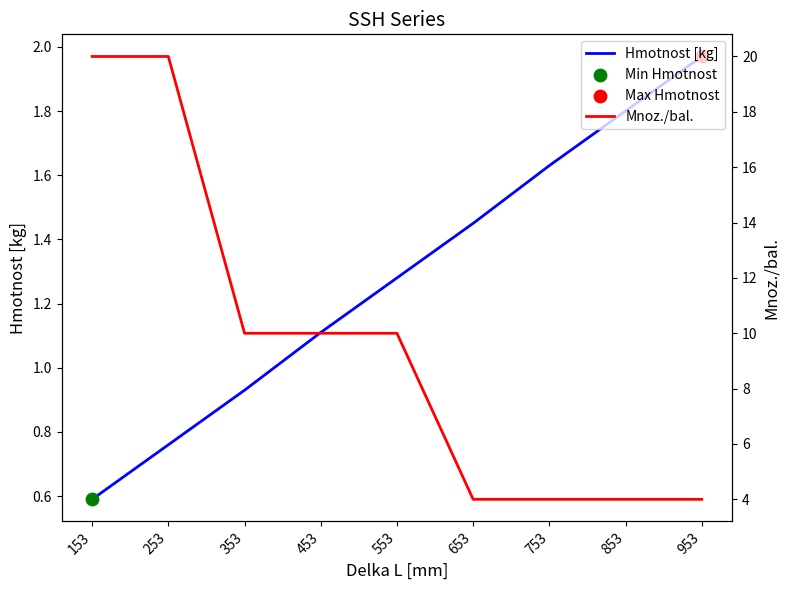

Which series has the largest total across all categories?

Mnoz./bal.